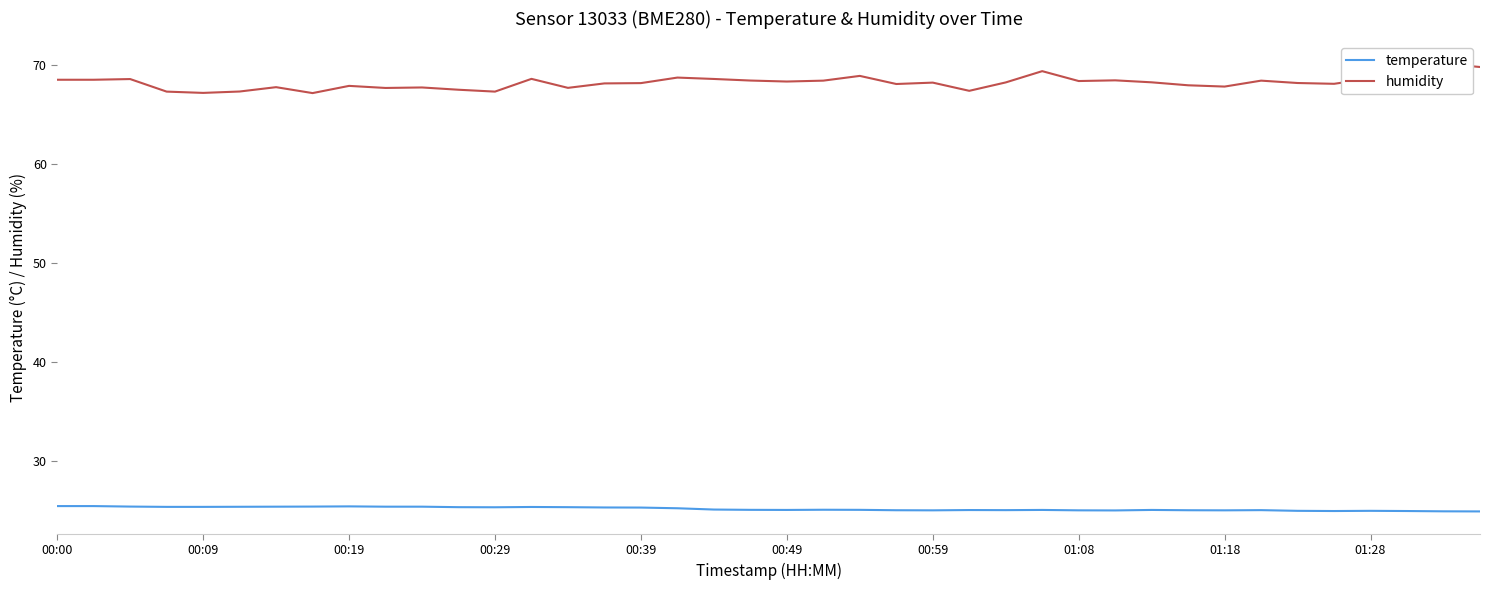

Between 32 and 35, which series saw the biggest shift?

humidity